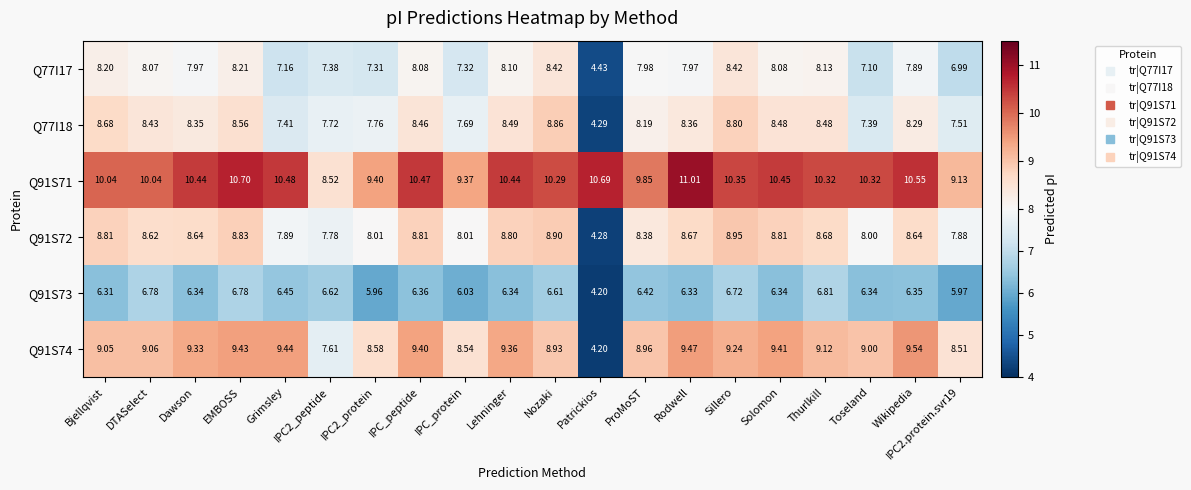

Rank the series by their maximum value, from highest to lowest.

Q91S71, Q91S74, Q91S72, Q77I18, Q77I17, Q91S73